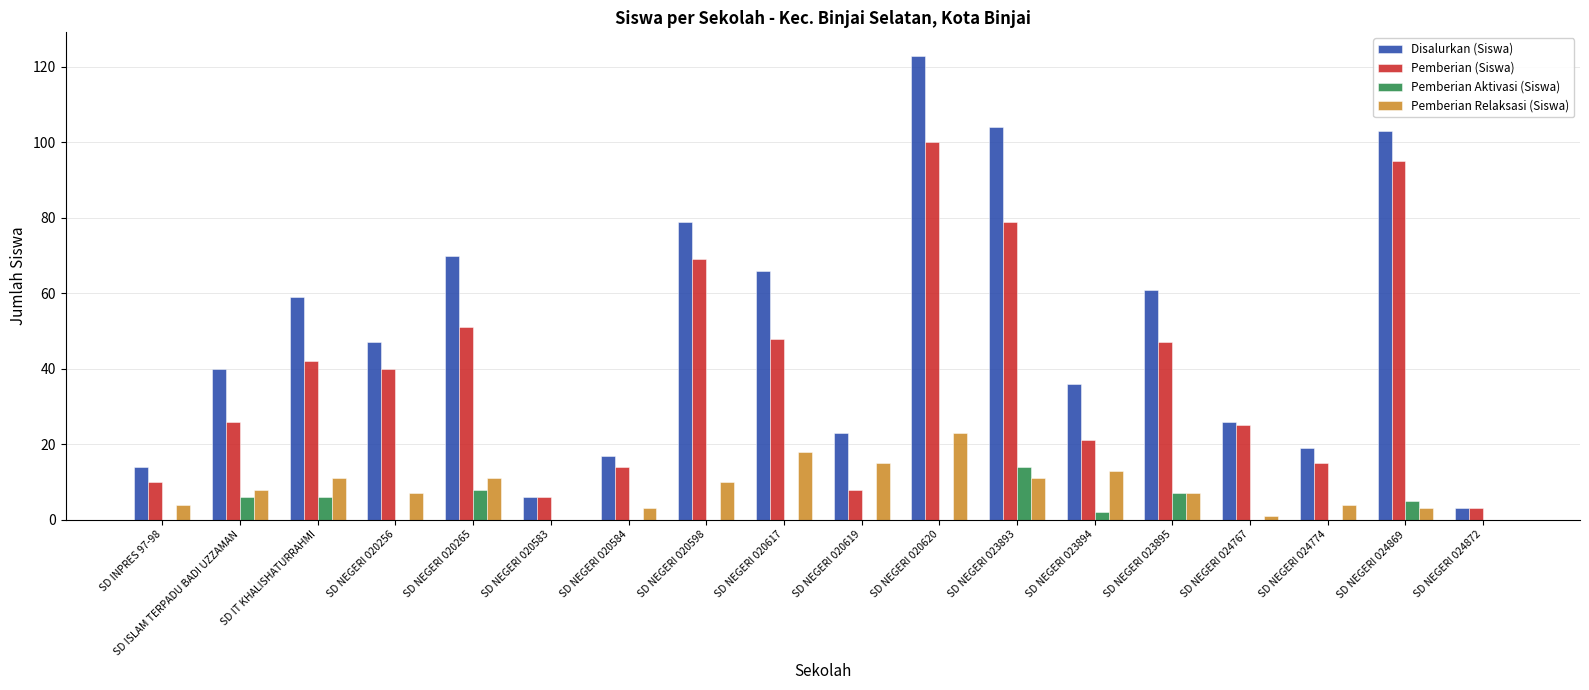

What is the total value across all series at SD ISLAM TERPADU BADI UZZAMAN?

80